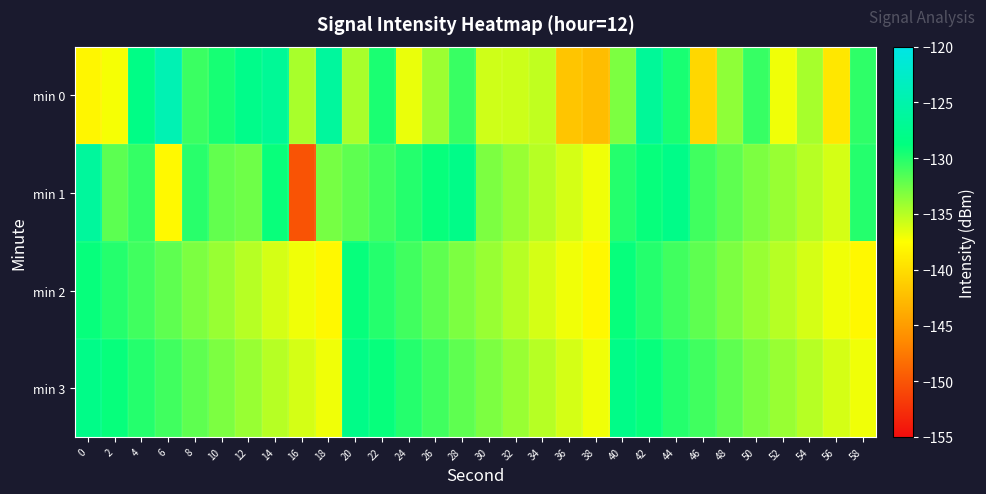

Which series has the largest total across all categories?

min 3